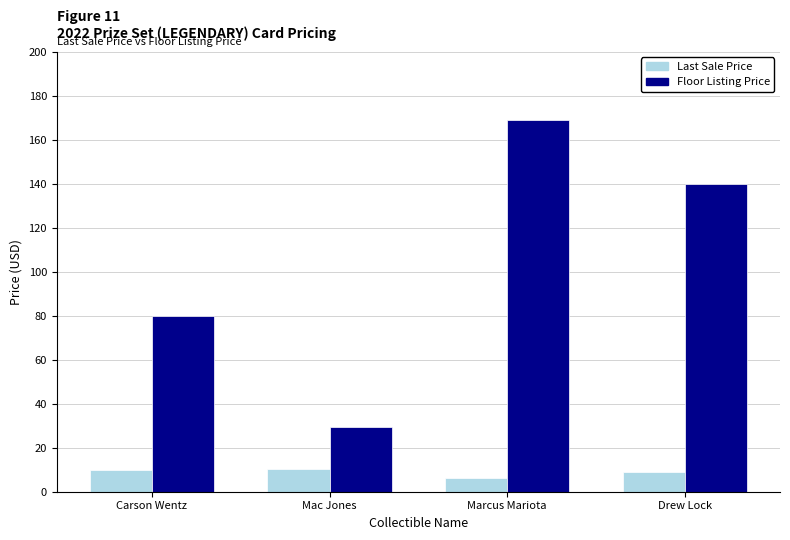

What is the total value across all series at Drew Lock?

149.1